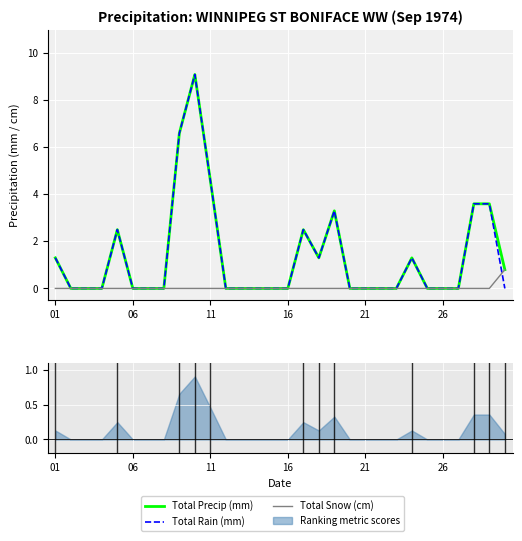

Which category has the highest value in the Total Snow (cm) series?

29